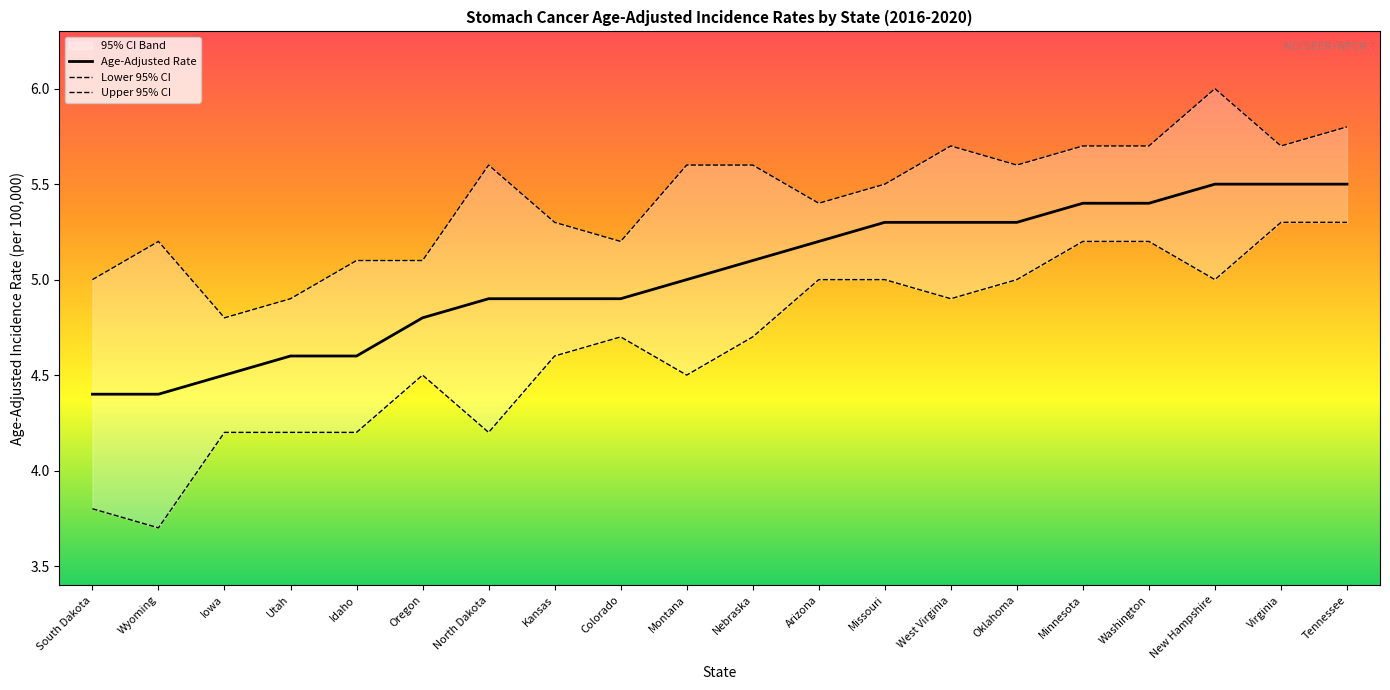

True or false: Age-Adjusted Rate and Upper 95% CI cross at least once.

False